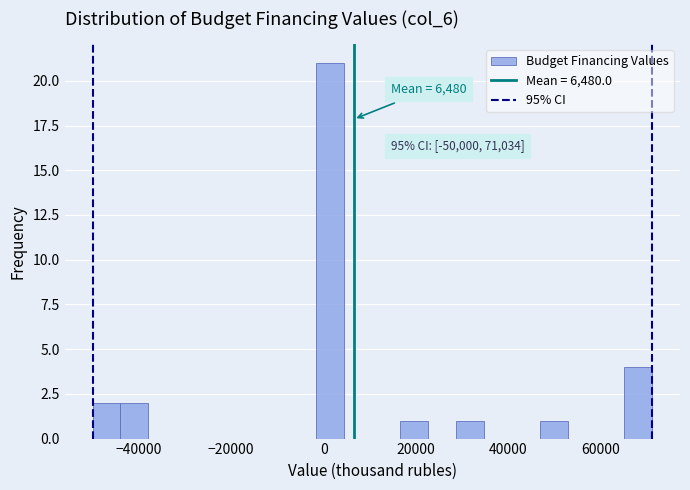

Read against the x-axis, roughly where is the centre of the tallest bar?

2000